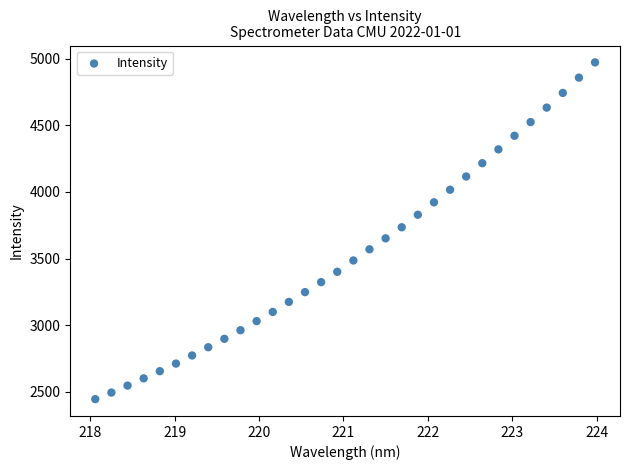

What is the range of X values (max minus min)?

5.9